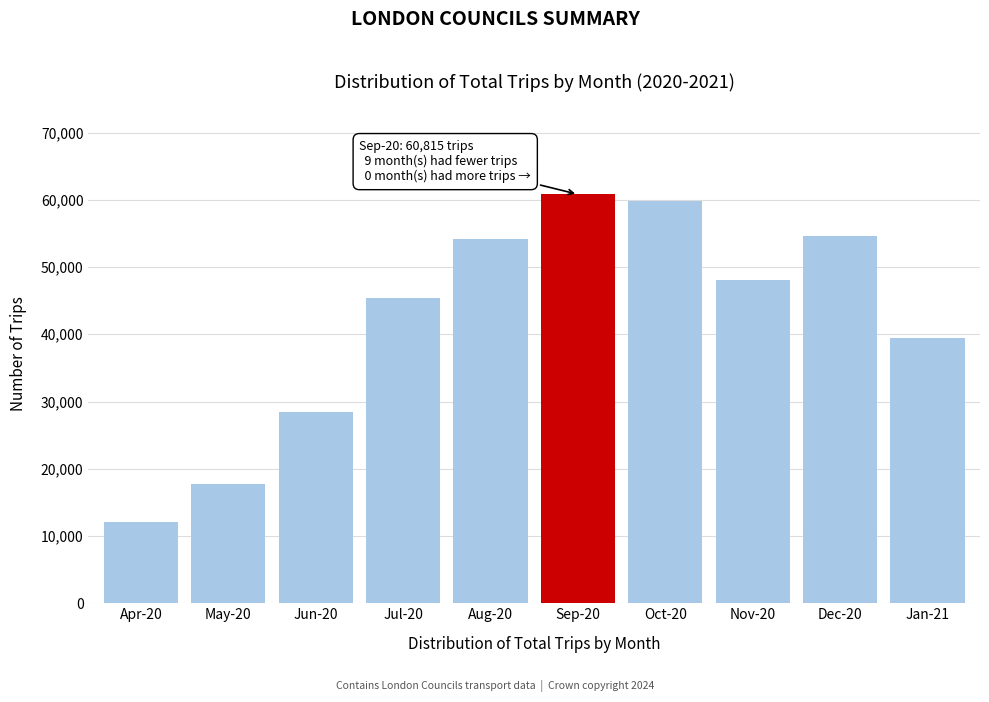

Reading right to left, what are all the values shown in this chart?

39471	54661	48043	59803	60815	54148	45349	28471	17716	12128